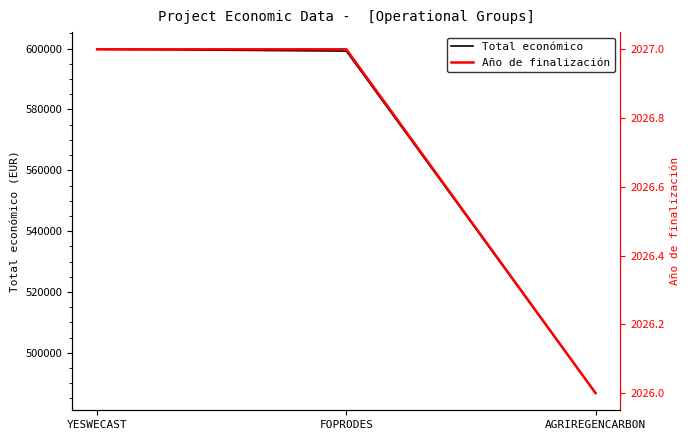

Which series has the widest spread of values?

Total económico